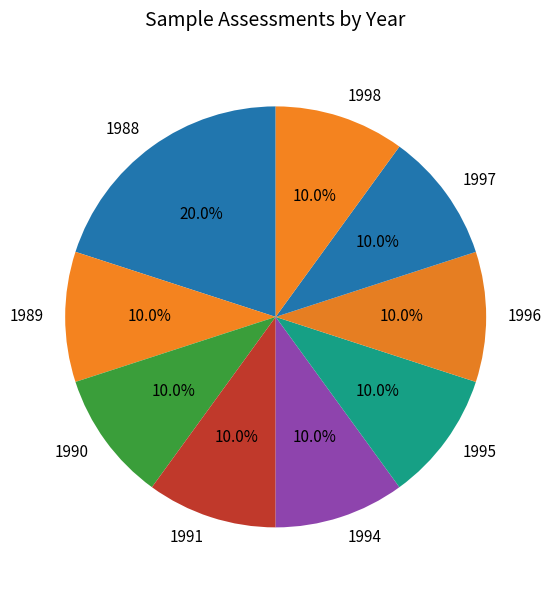

What is the ratio of the value at 1994 to the value at 1991?

1.0